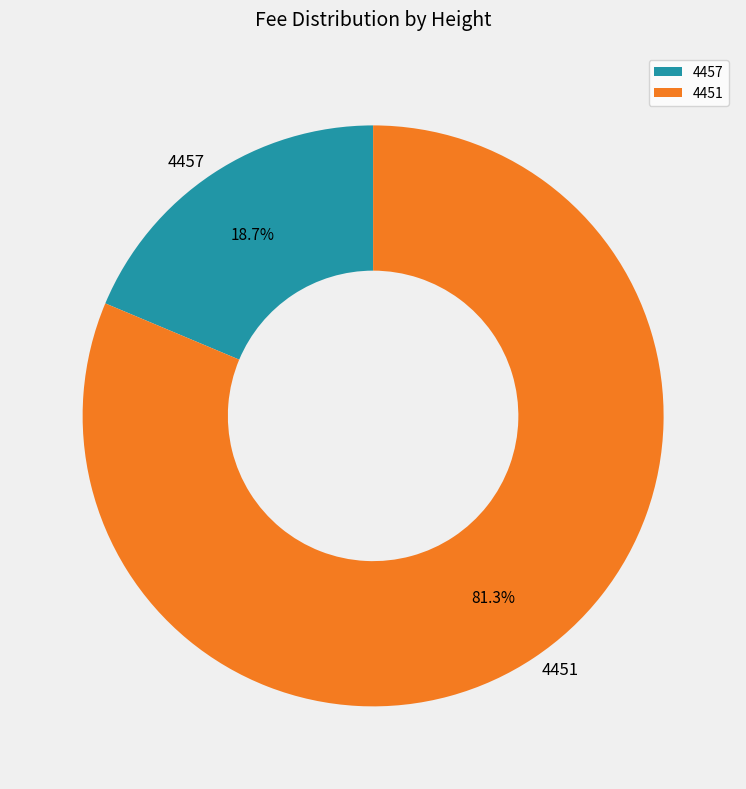

Which slice is the largest?

4451